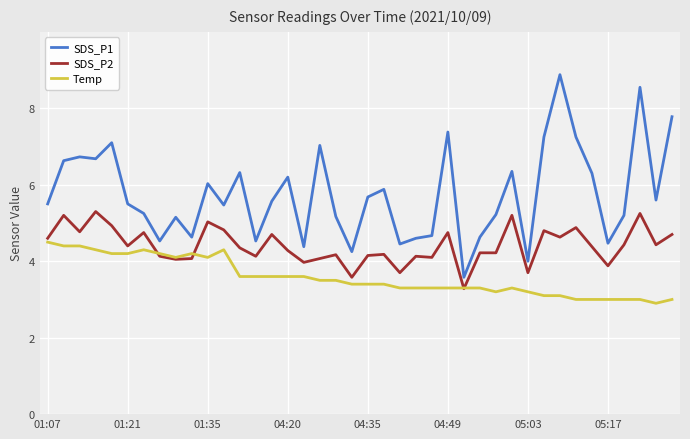

Which series has the largest range (max minus min)?

SDS_P1